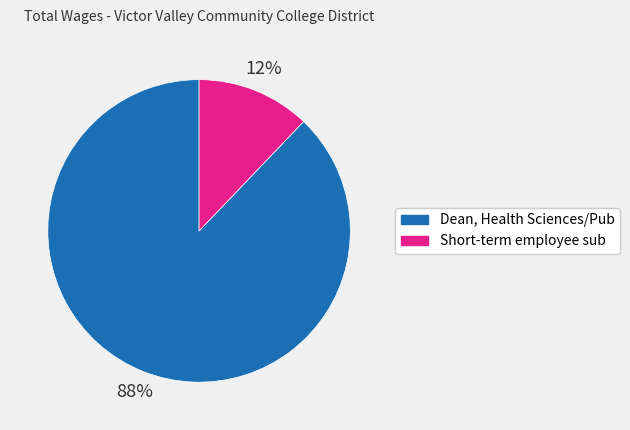

Is it true that Short-term employee sub is 12% of the pie?

True